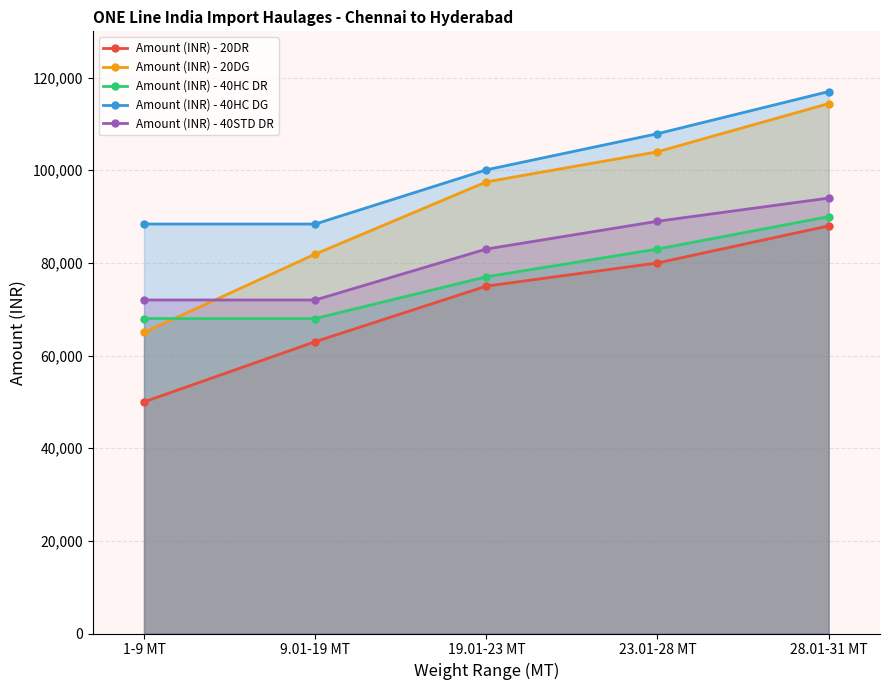

What is the sum of all Amount (INR) - 40HC DG values?

501800